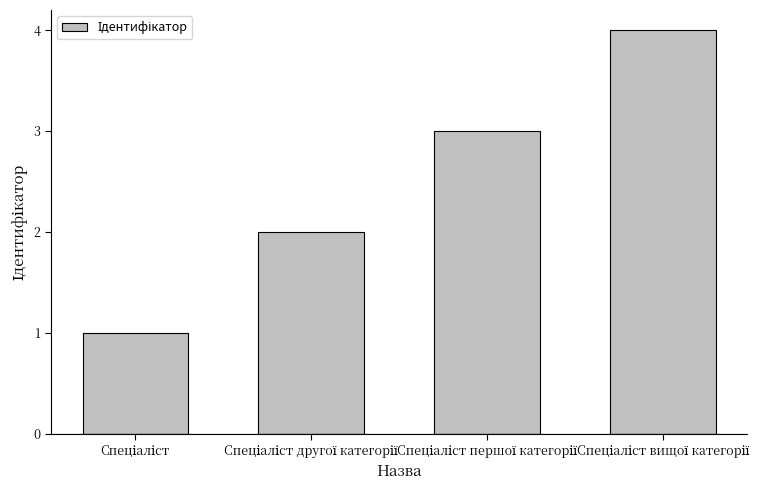

What is the difference between the maximum and minimum values?

3